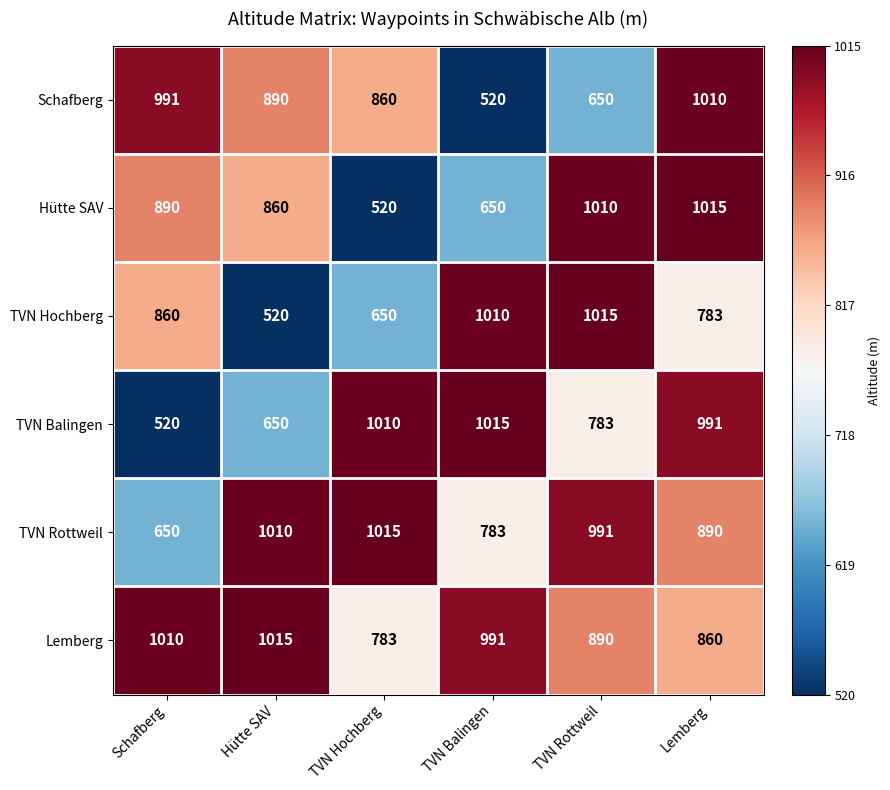

What is the difference between the maximum and second lowest values in the TVN Rottweil series?

232